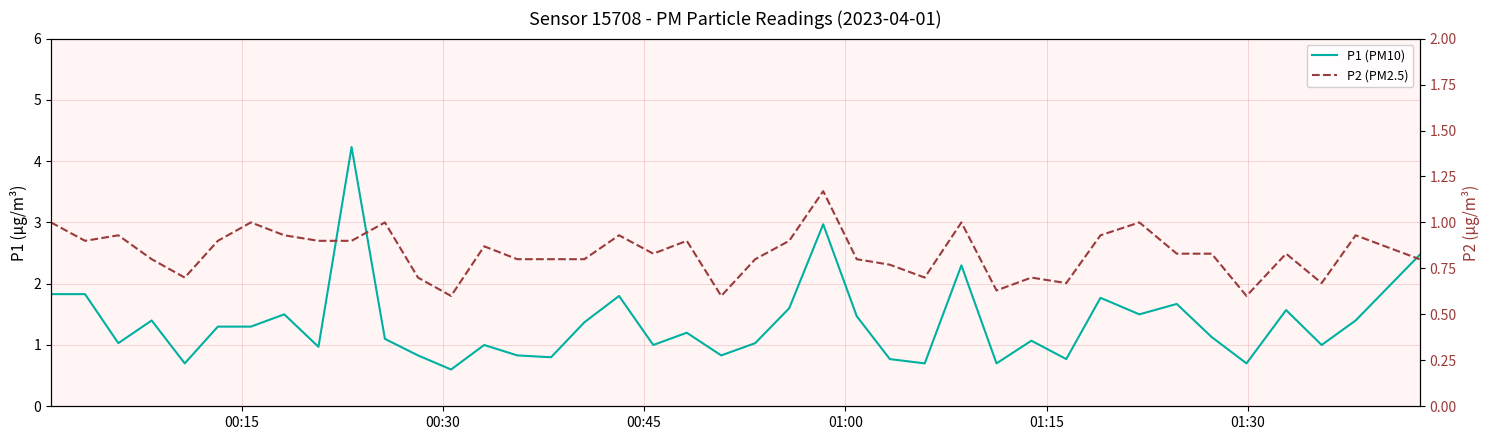

List the series in order of their overall mean, highest first.

P1 (PM10), P2 (PM2.5)